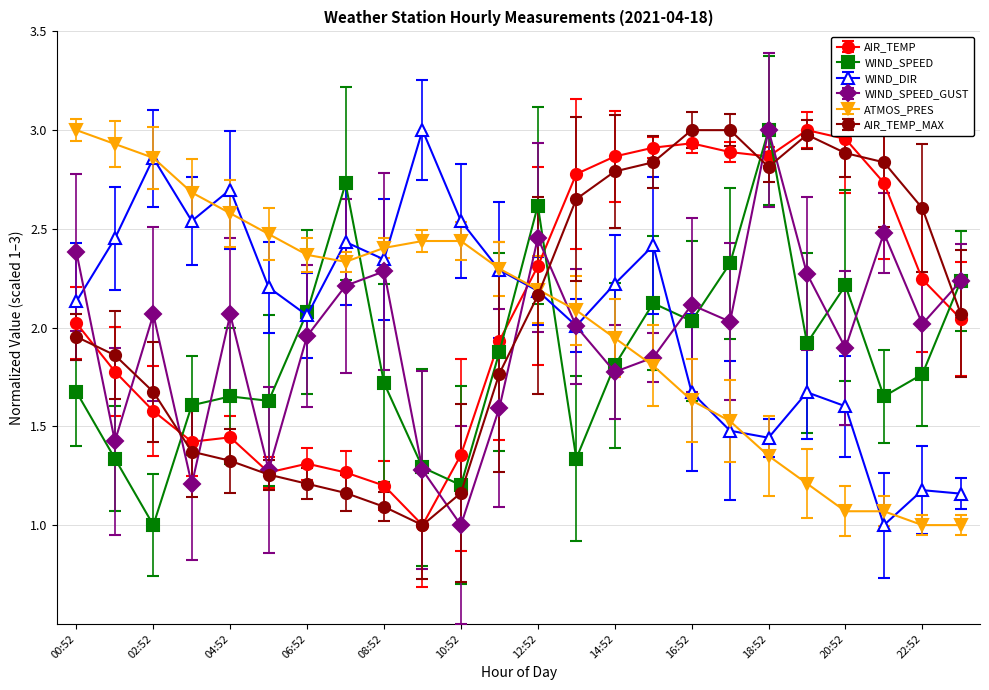

How many times do AIR_TEMP and WIND_DIR cross each other?

1